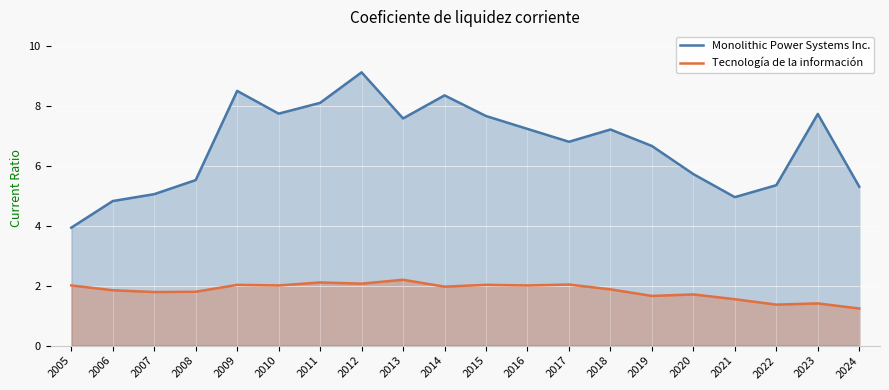

Reading left to right, transcribe all the data shown in this chart.

Monolithic Power Systems Inc.: 3.9	4.8	5.1	5.5	8.5	7.8	8.1	9.1	7.6	8.4	7.7	7.2	6.8	7.2	6.7	5.7	5.0	5.4	7.7	5.3
Tecnología de la información: 2.0	1.9	1.8	1.8	2.0	2.0	2.1	2.1	2.2	2.0	2.0	2.0	2.0	1.9	1.7	1.7	1.6	1.4	1.4	1.2